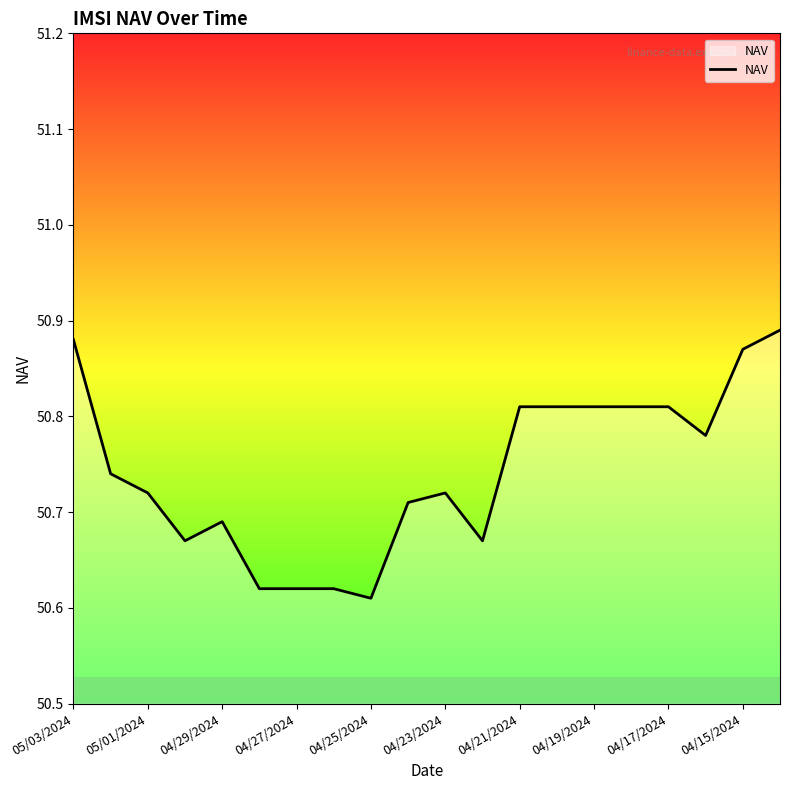

Does the chart display data point markers on the line(s)?

No